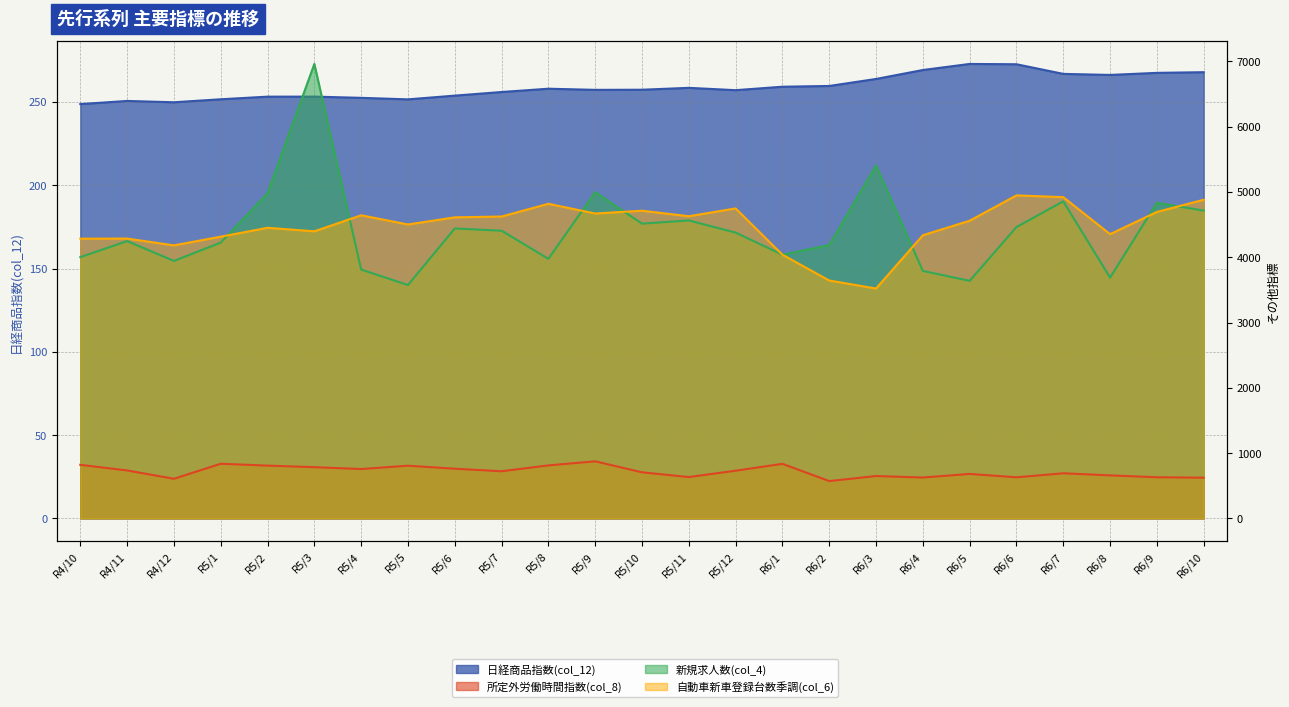

At which category is the sum across all series the highest?

R5/3